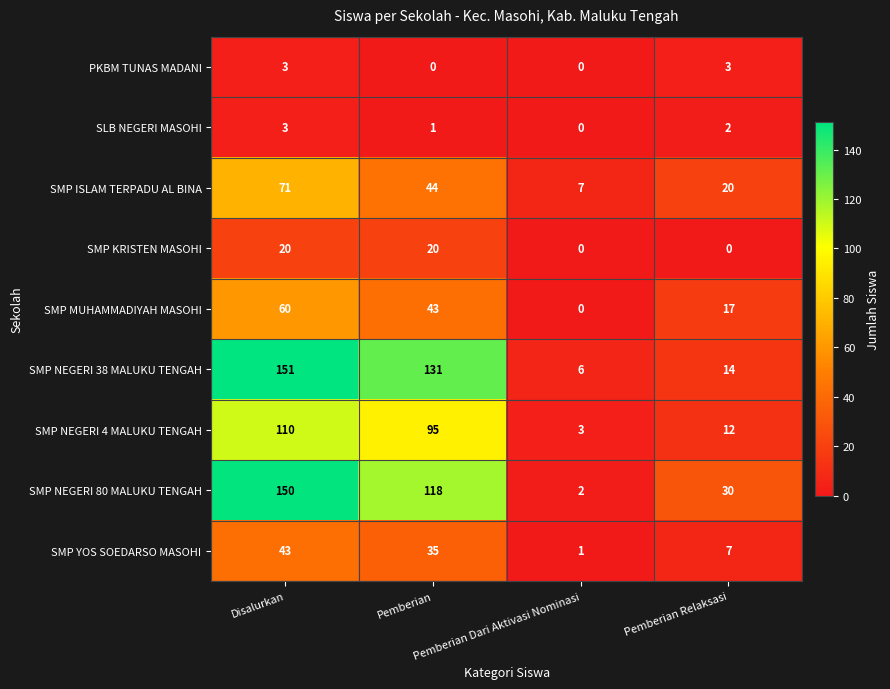

What is the difference between the highest and lowest values at Pemberian Relaksasi?

30